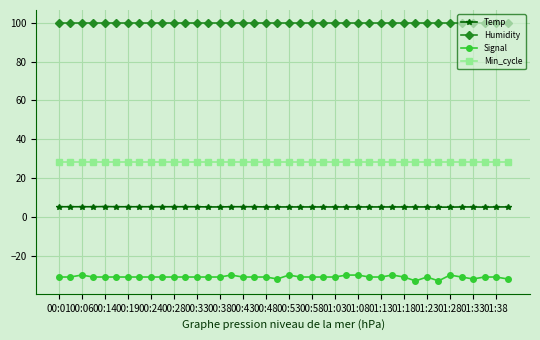

True or false: Signal has more than 1 points higher than both neighbors.

True